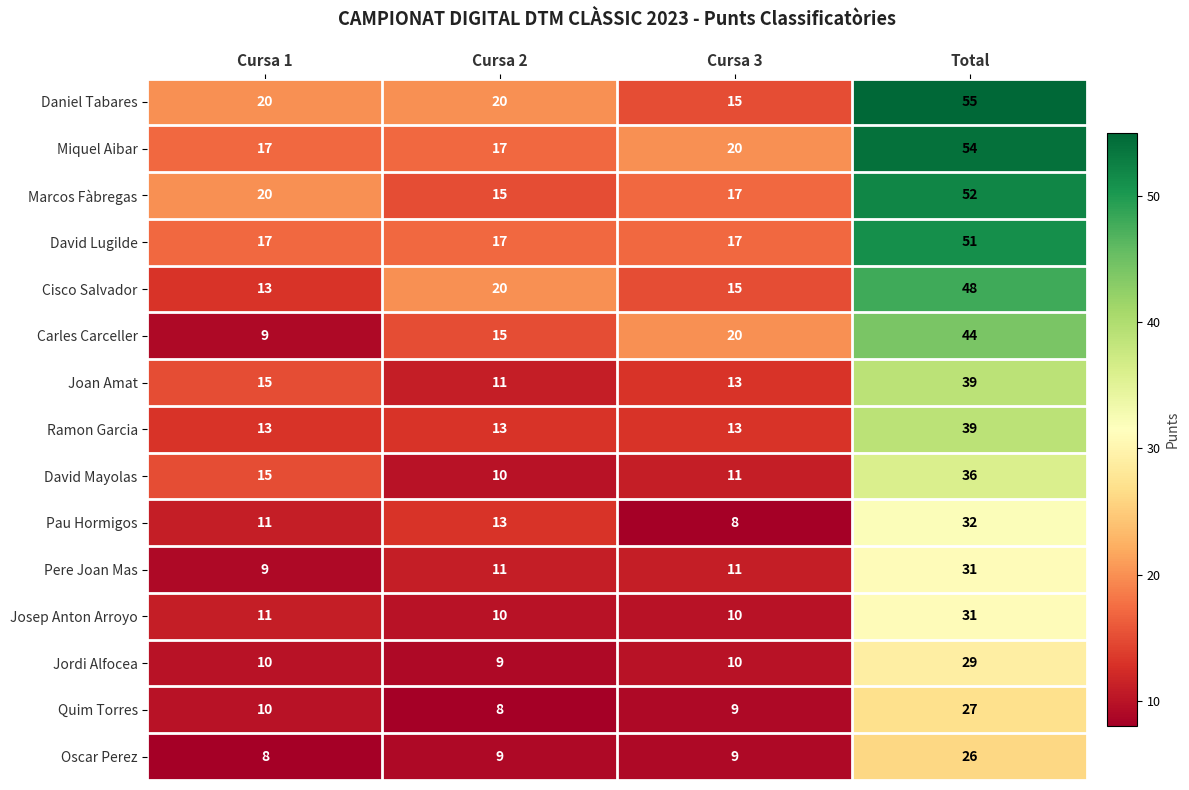

Is it true that Daniel Tabares equals 32 at Cursa 2?

False